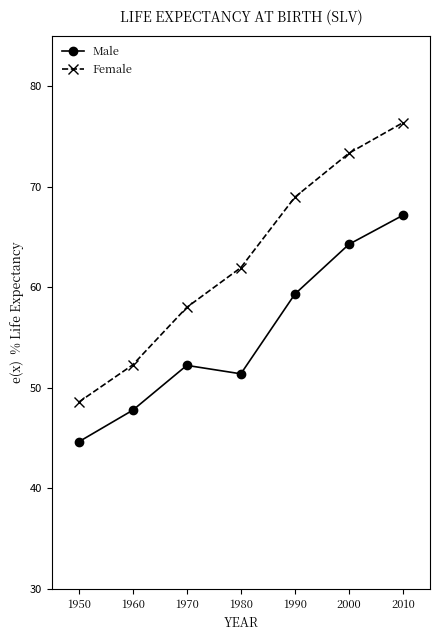

What is the value of the Female point at the 5th from the left?

69.0